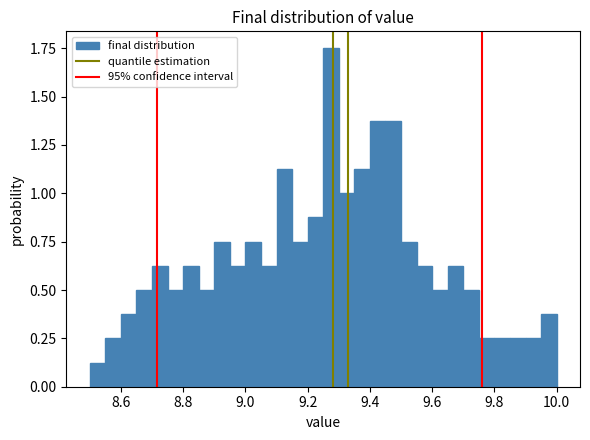

Around what value on the x-axis is the tallest bar? Give the approximate position of its centre, as read against the axis.

9.28